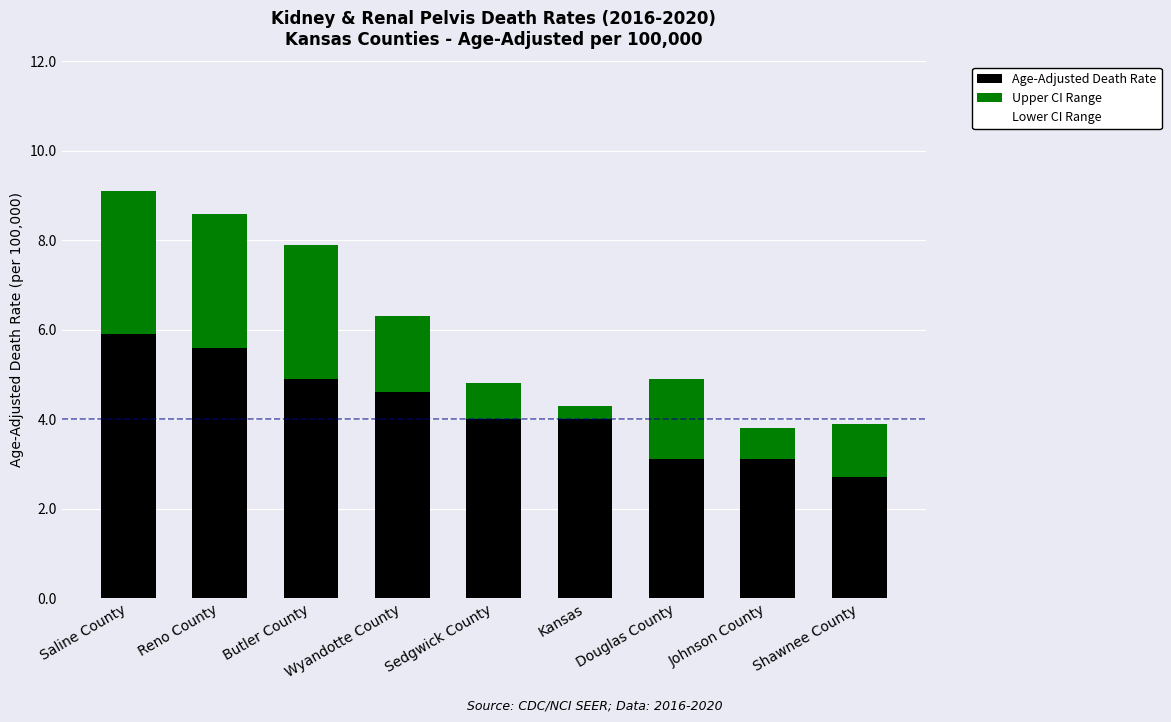

Are the bars horizontal?

No